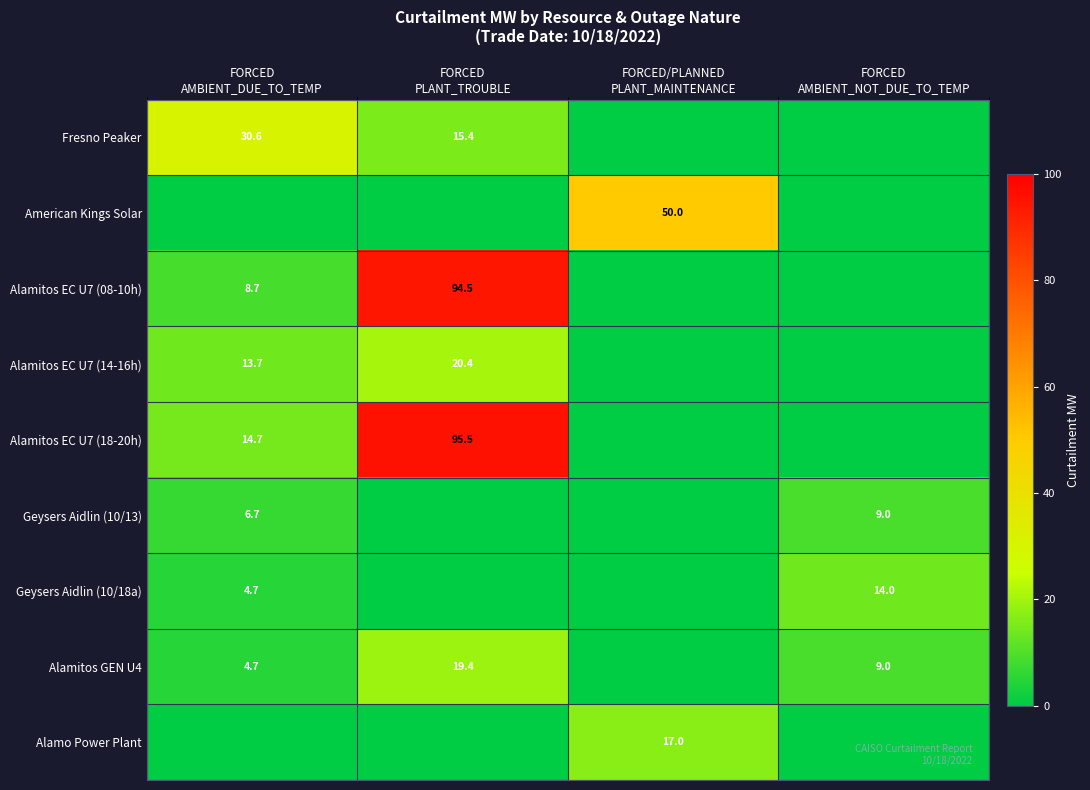

The Geysers Aidlin (10/13) series shows 6.7 at FORCED AMBIENT_DUE_TO_TEMP. True or false?

True